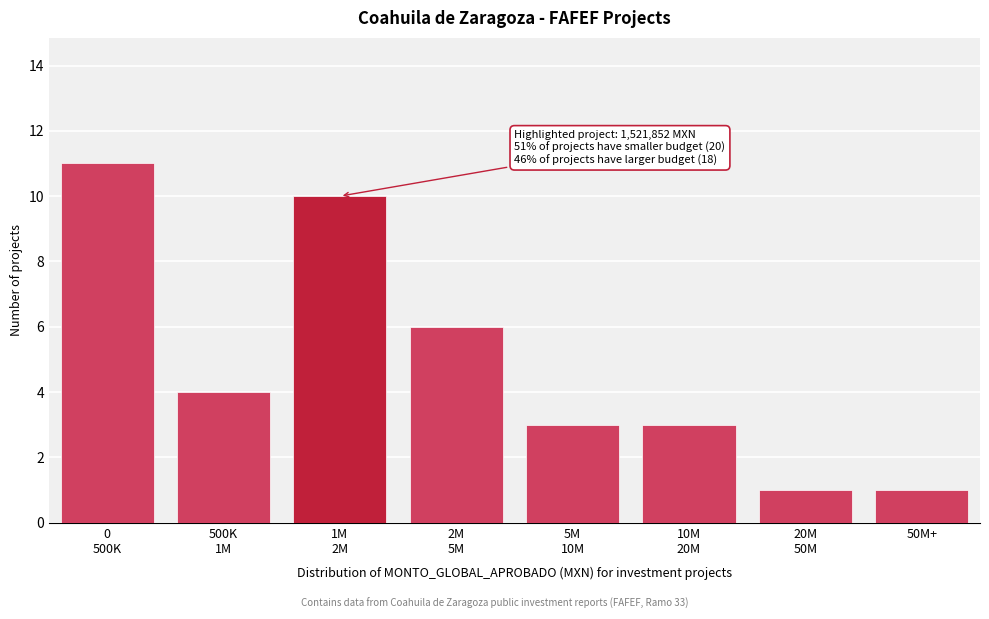

Reading left to right, transcribe all the data shown in this chart.

11	4	10	6	3	3	1	1